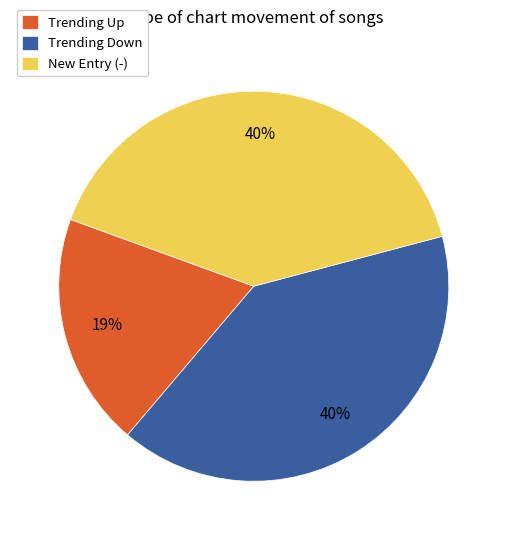

Do Trending Up and New Entry (-) together represent more than half of the pie?

Yes